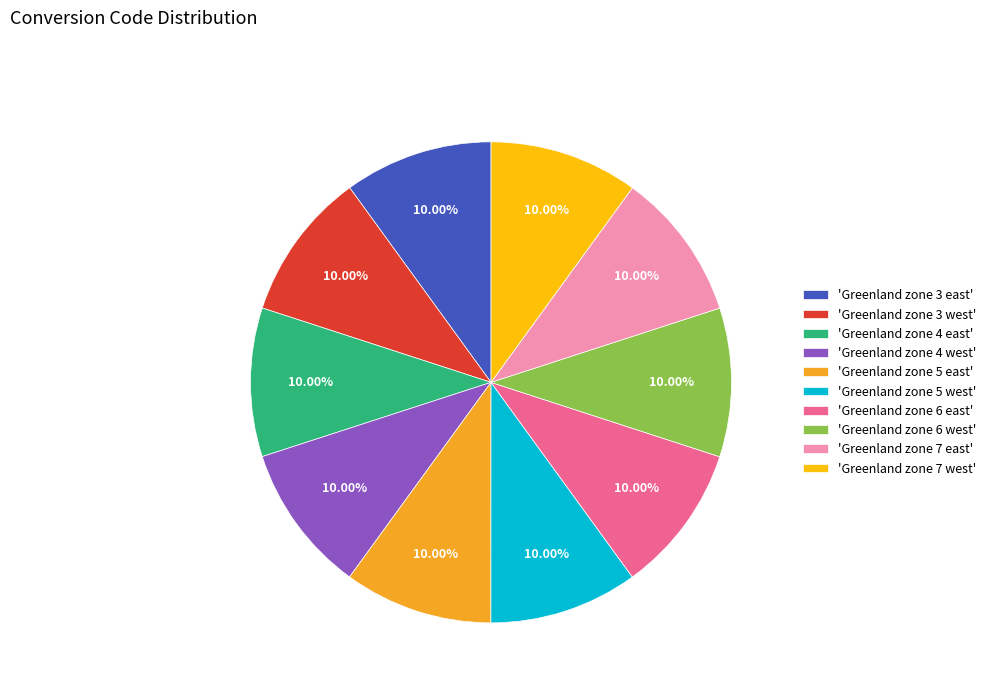

To the nearest percent, what is the average slice percentage?

10%